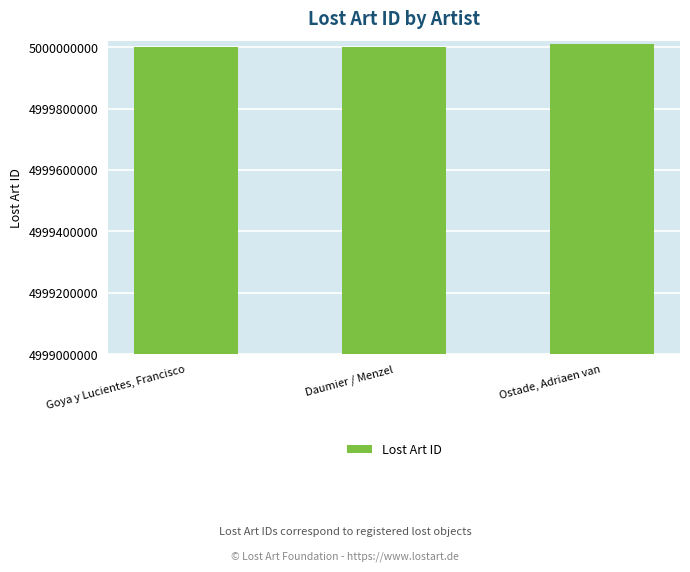

True or false: the data shows 5000001457 at Daumier / Menzel.

True